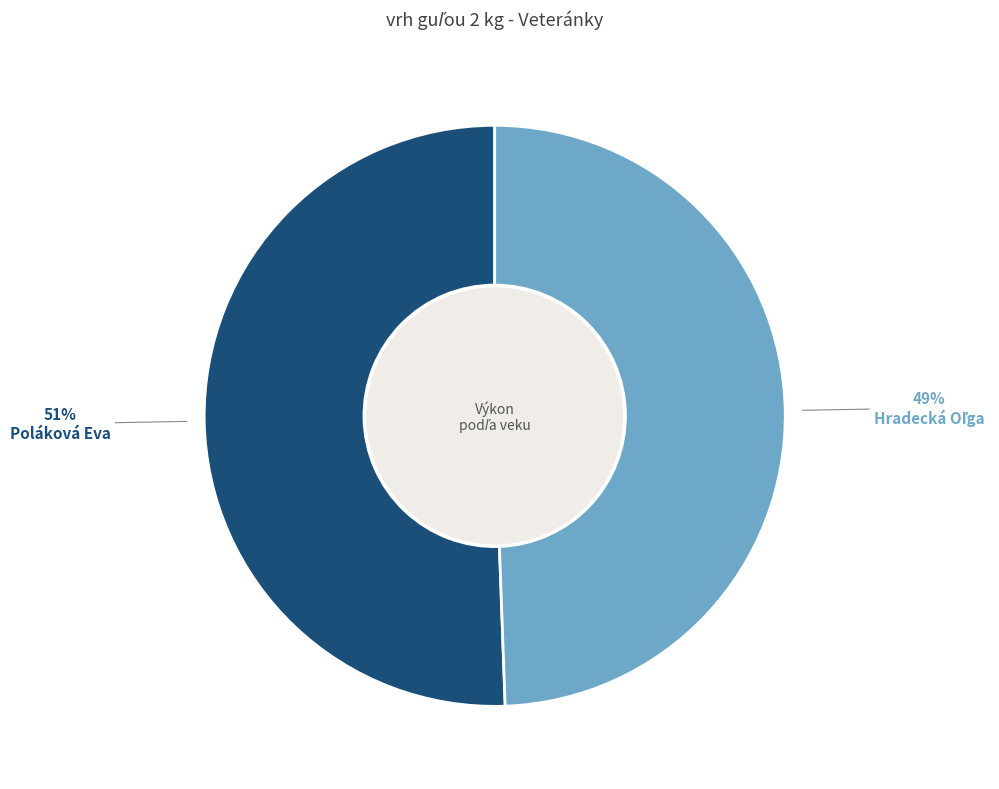

To the nearest percent, what percentage of the pie is Poláková Eva?

51%